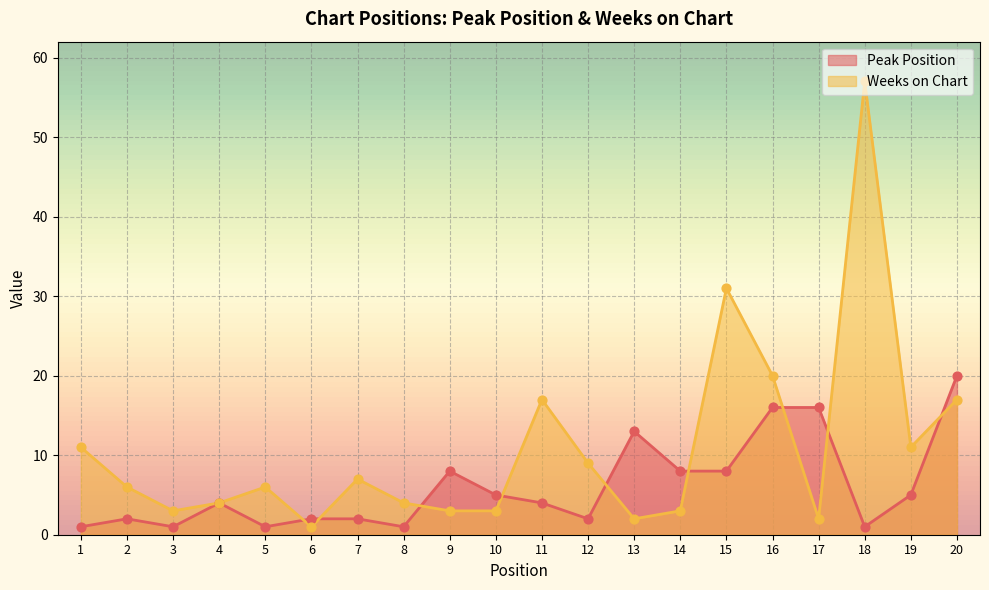

Which series reaches the maximum Y coordinate?

Weeks on Chart